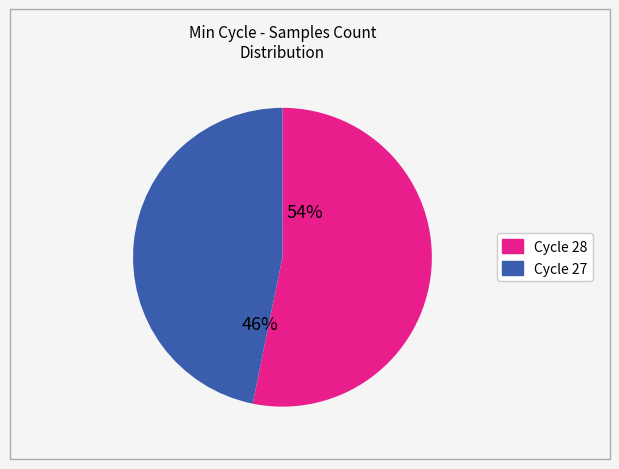

To the nearest percent, what is the combined percentage of 27 and 28?

100%